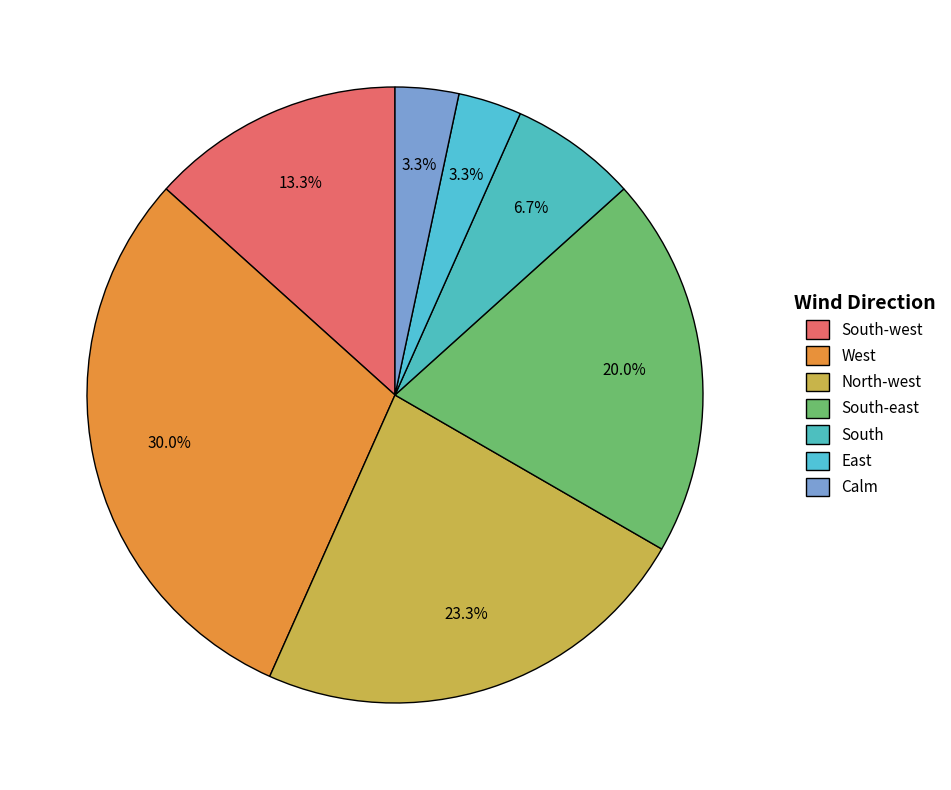

The West slice represents 24% of the pie. True or false?

False